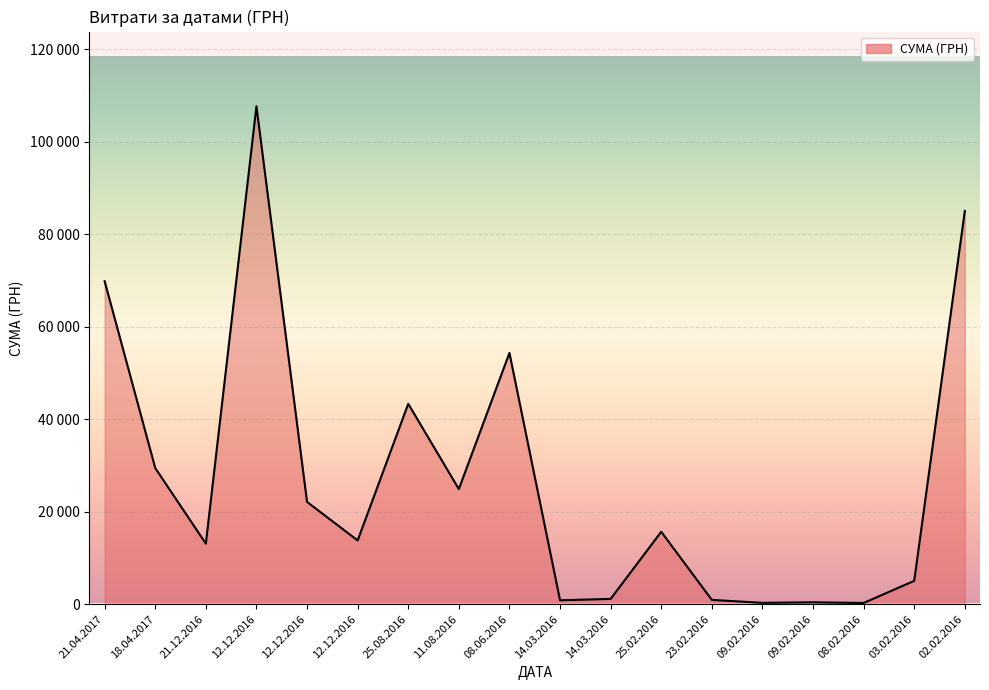

What is the average value?

27120.3